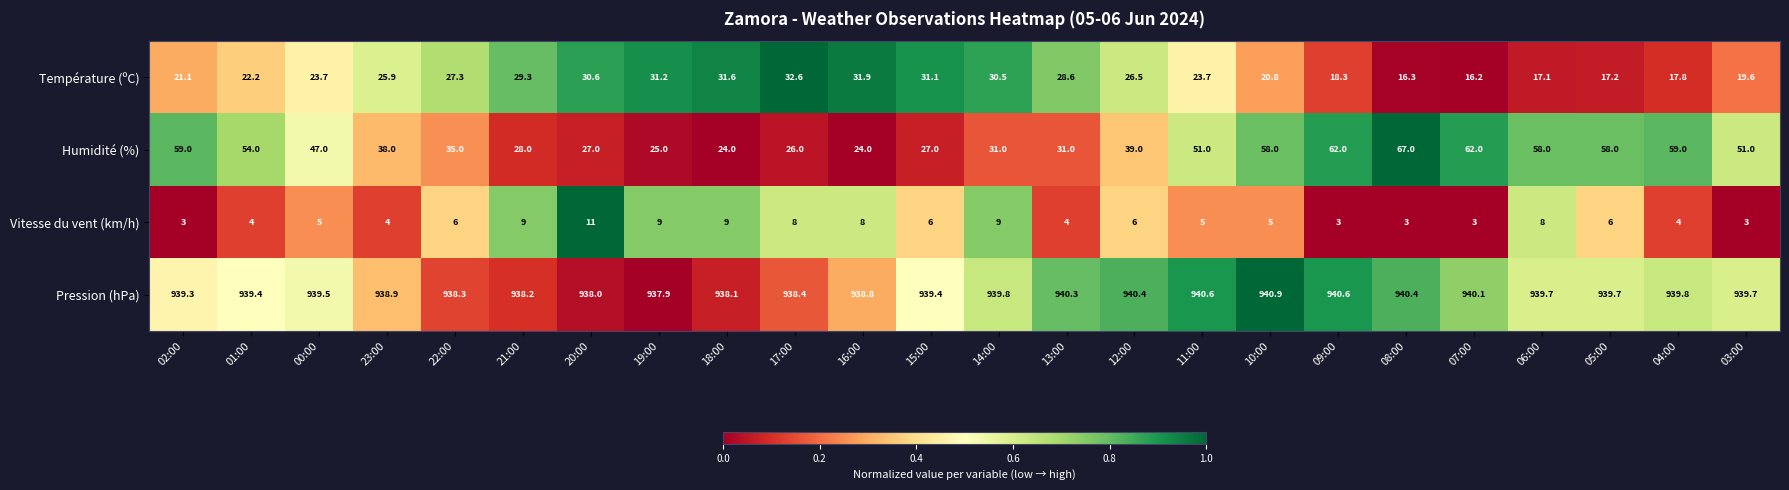

What is the spread (max minus min) of values at 18:00?

929.1